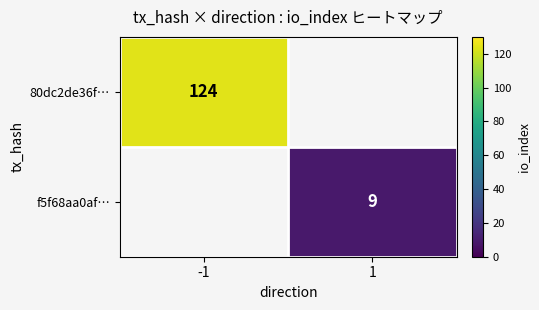

At how many categories does at least one series exceed 18?

1